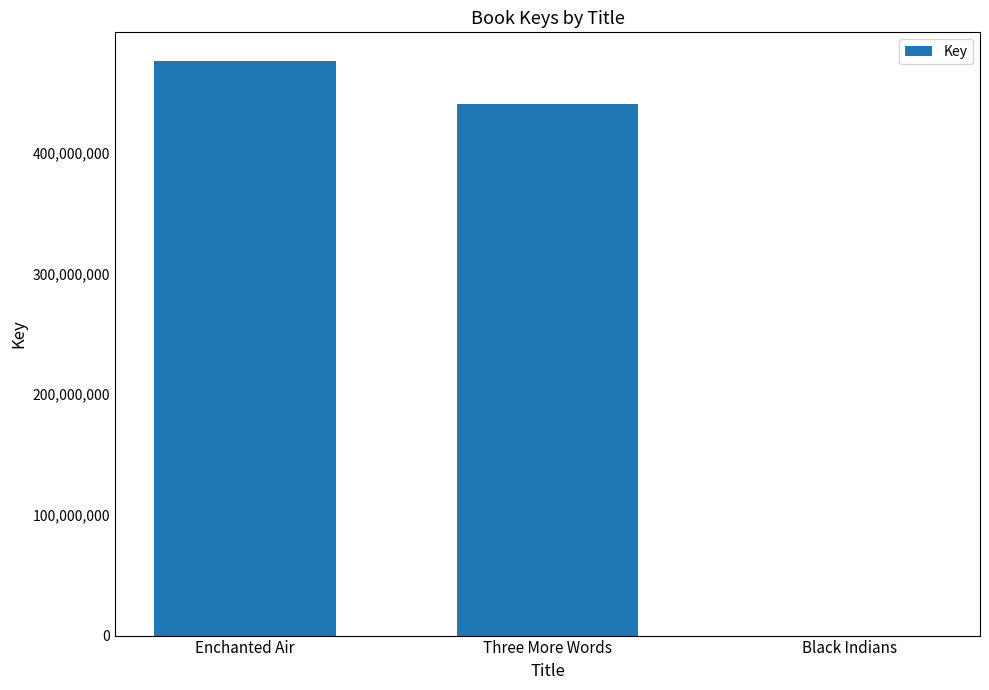

What is the sum of all values?

916512557